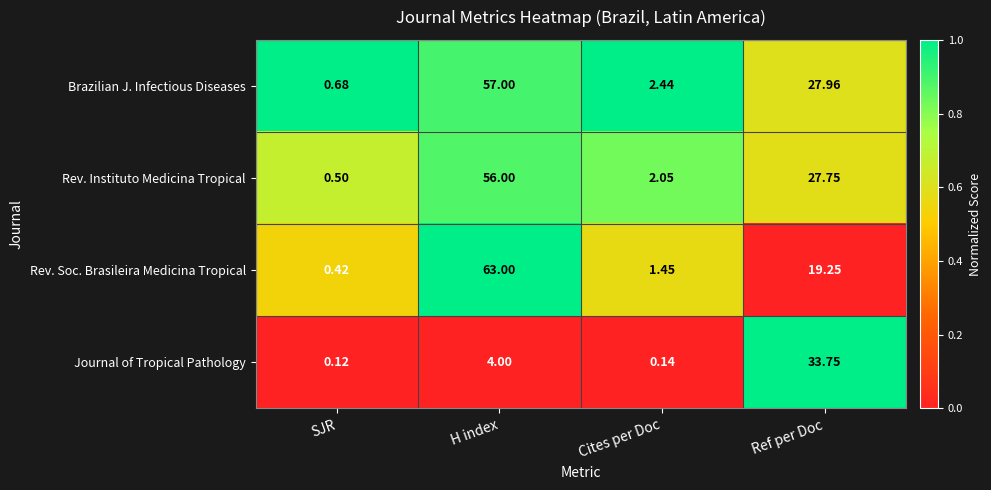

What is the difference between the highest and lowest values at Ref per Doc?

14.5